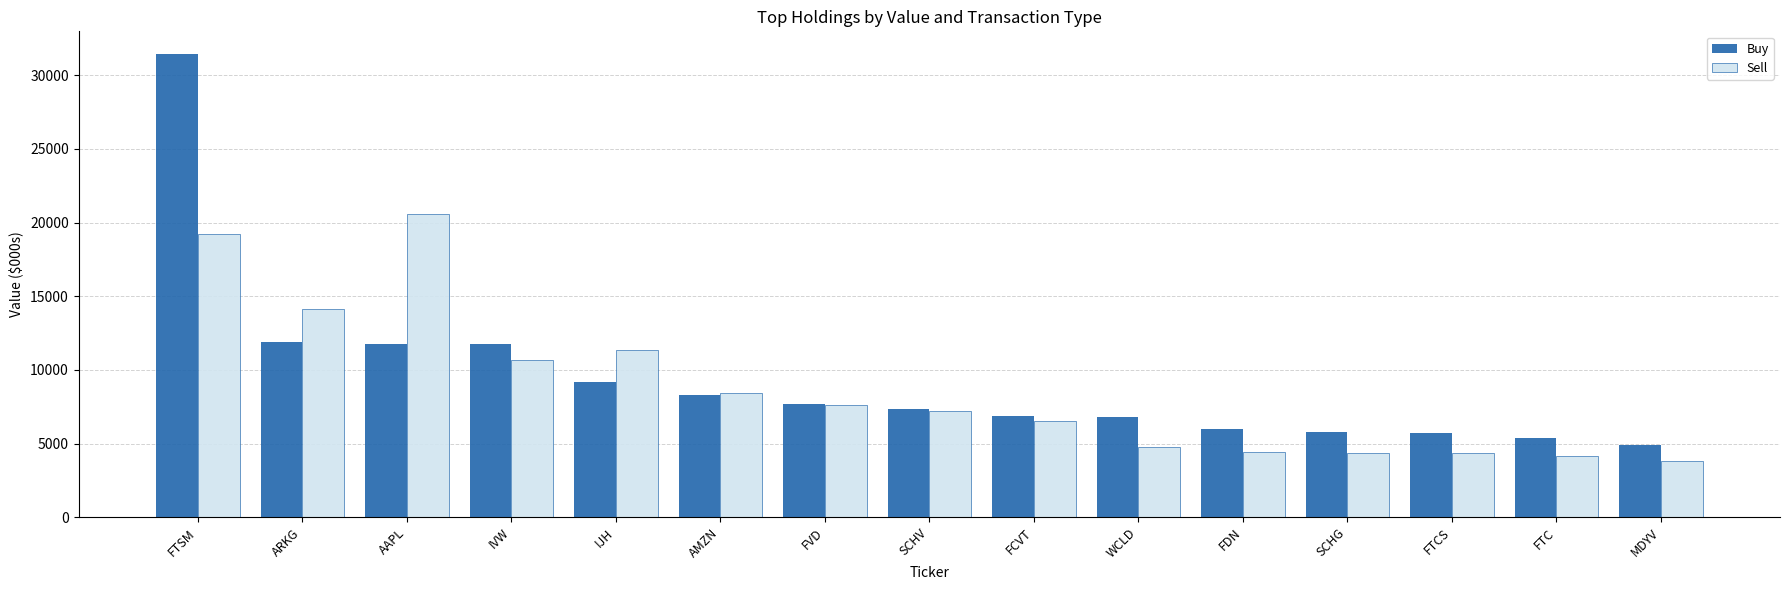

Where does the Buy series first go above 7345?

FTSM